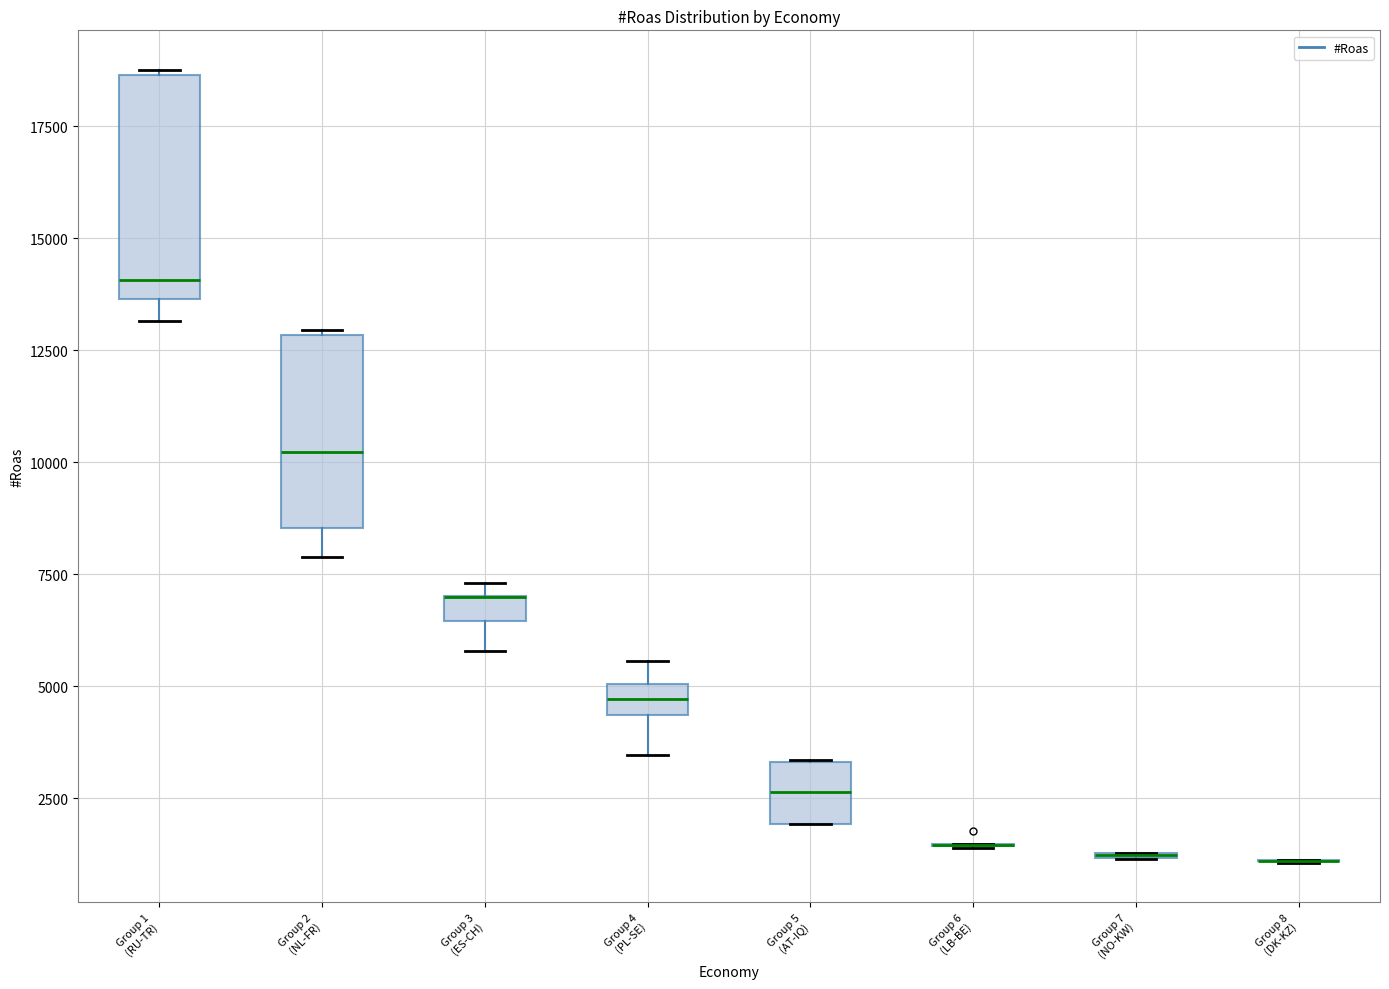

Which box is the tallest, from its lower edge to its upper edge?

Group 1 (RU-TR)